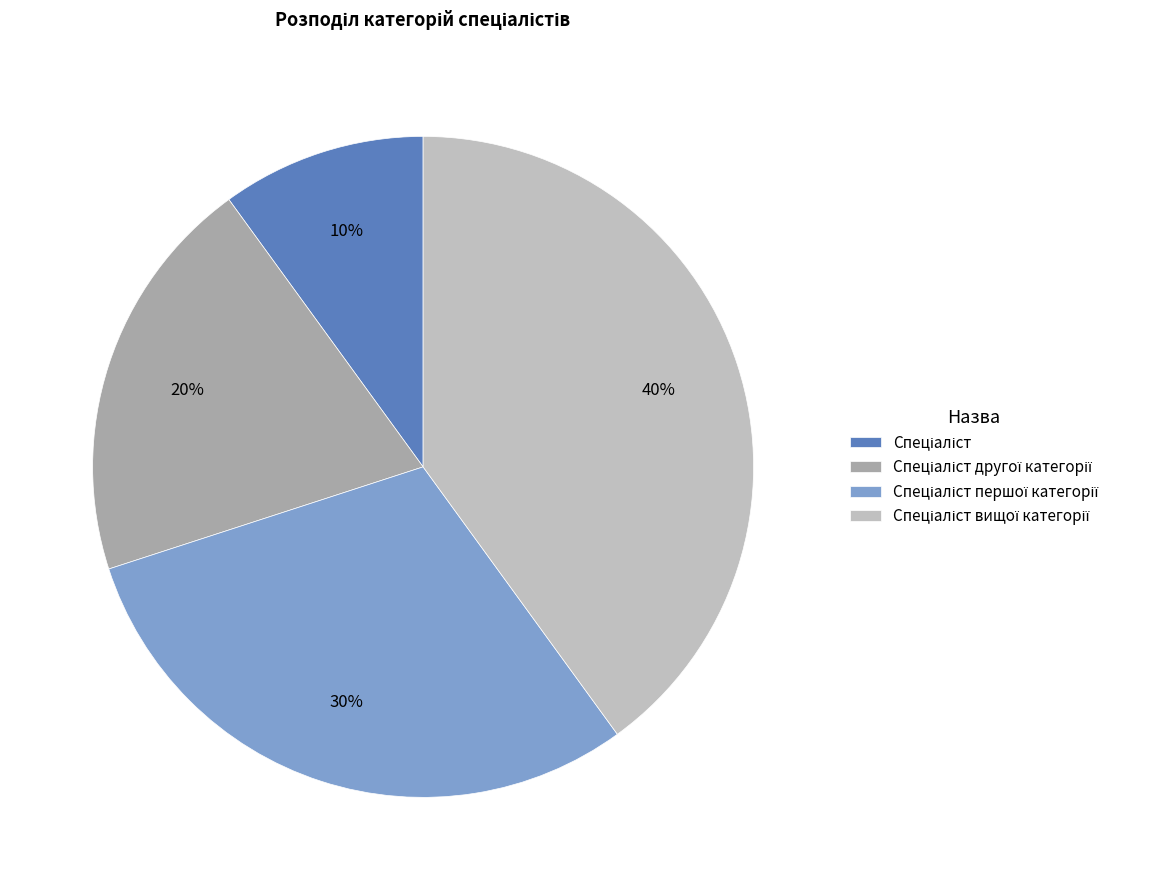

To the nearest percent, what is the difference between the largest and smallest slice percentages?

30%